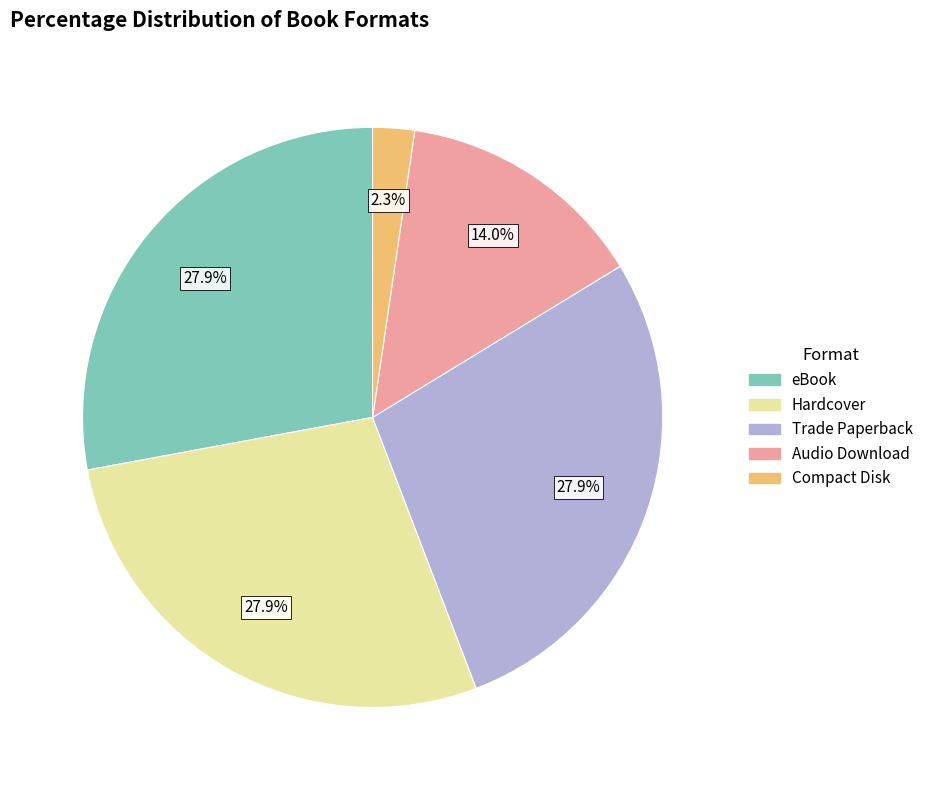

Approximately how many times larger is the value at Compact Disk compared to Trade Paperback?

0.1